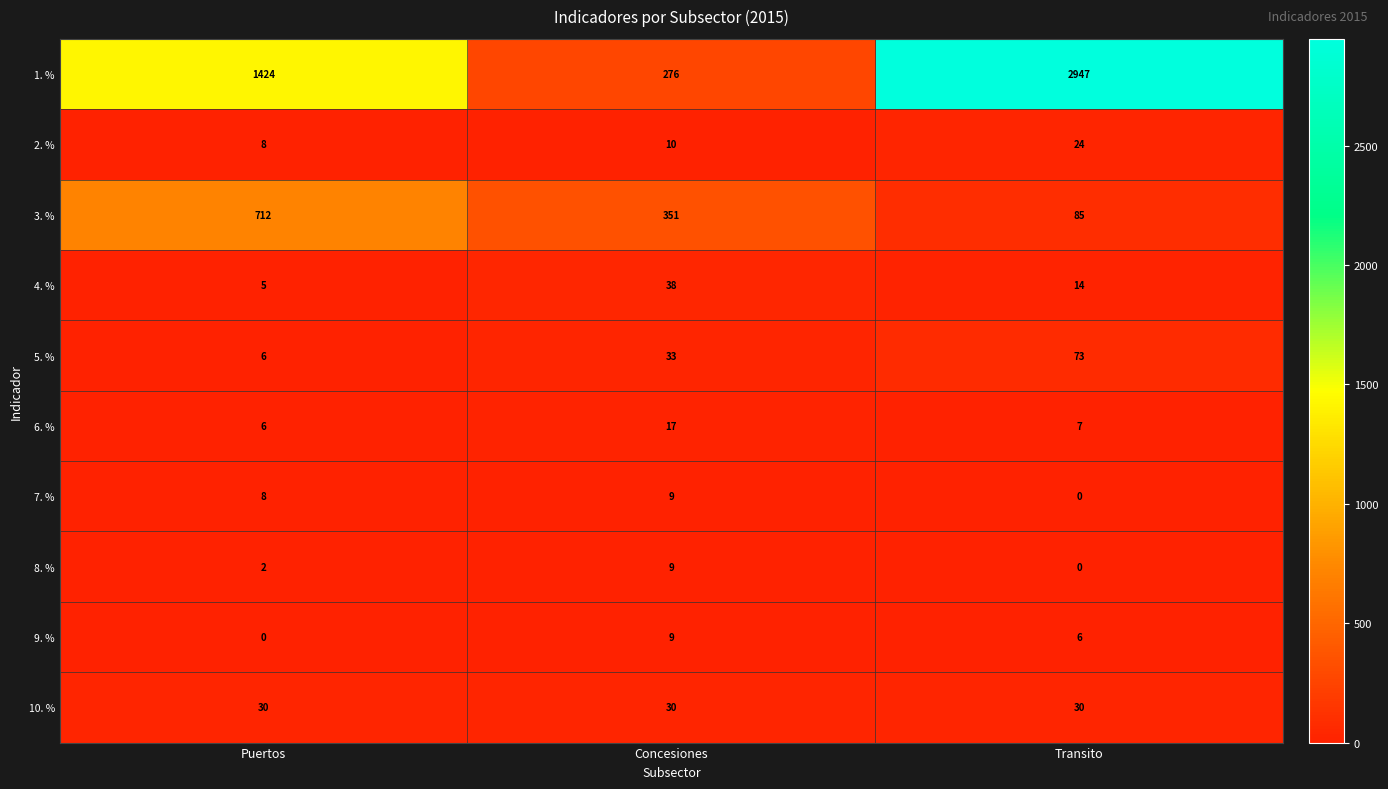

What is the total value across all series at Concesiones?

782